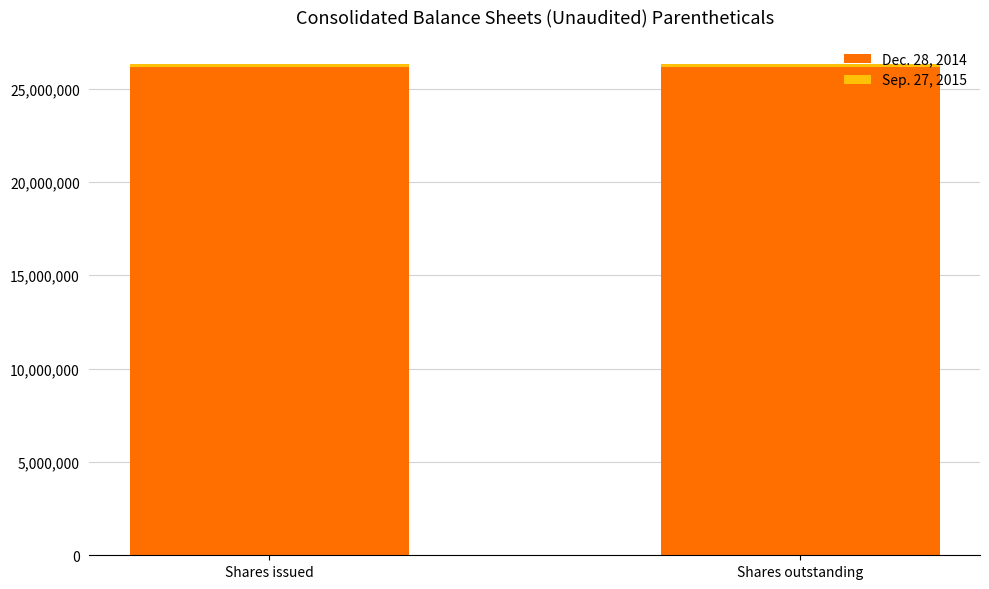

The Dec. 28, 2014 series shows 34247460 at Shares issued. True or false?

False